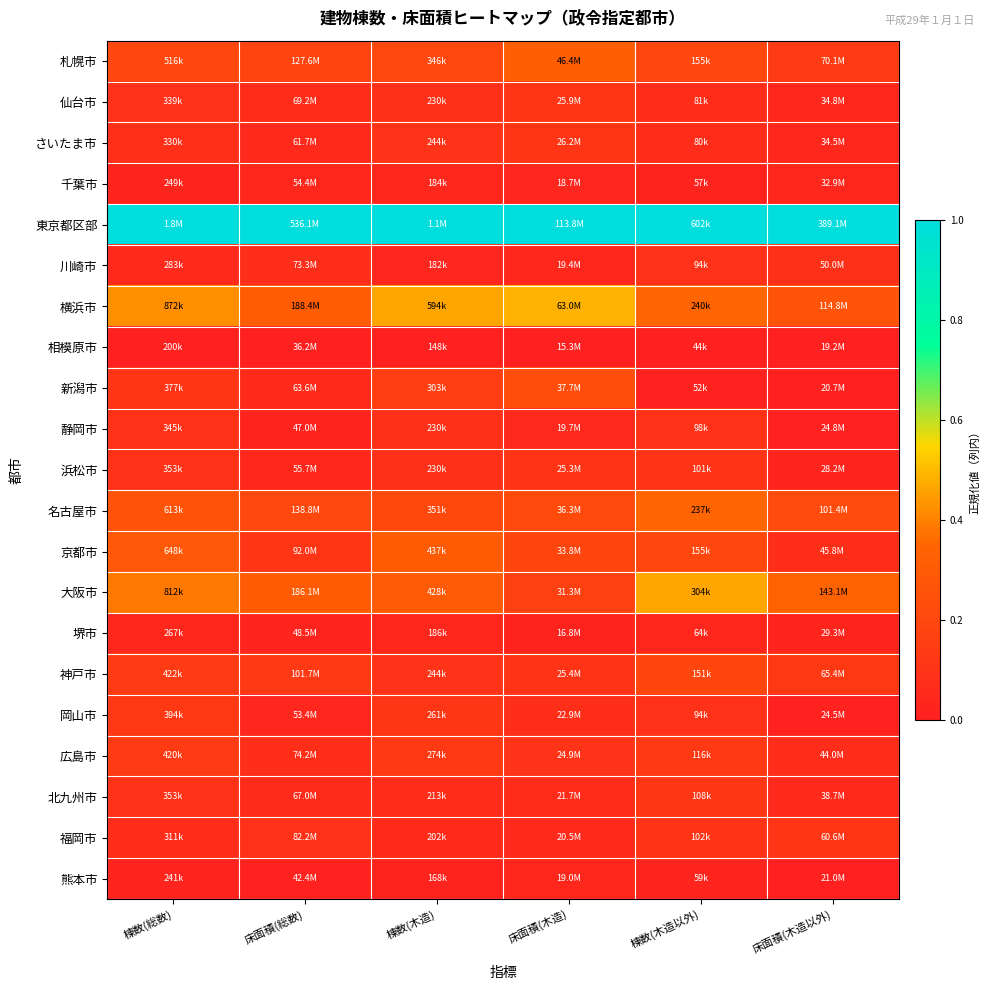

At which category is the sum across all series the highest?

棟数(総数)